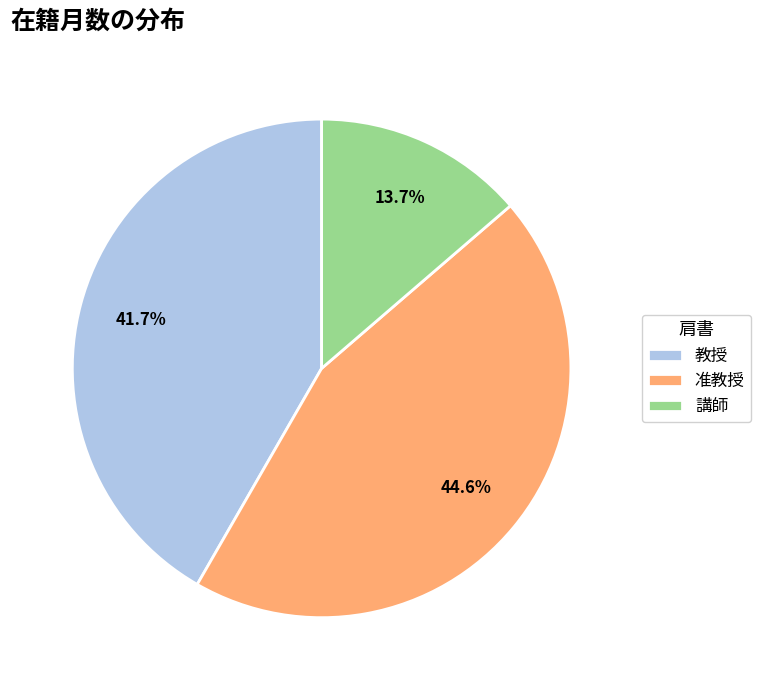

What percentage do 講師 and 教授 together represent?

55.4%